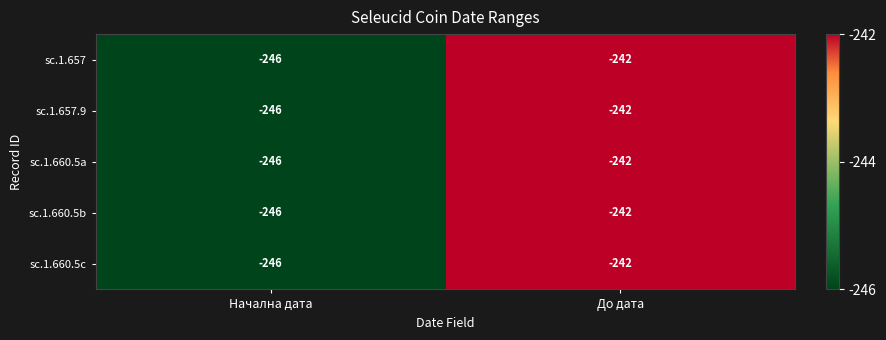

At which category is the sum across all series the highest?

До дата